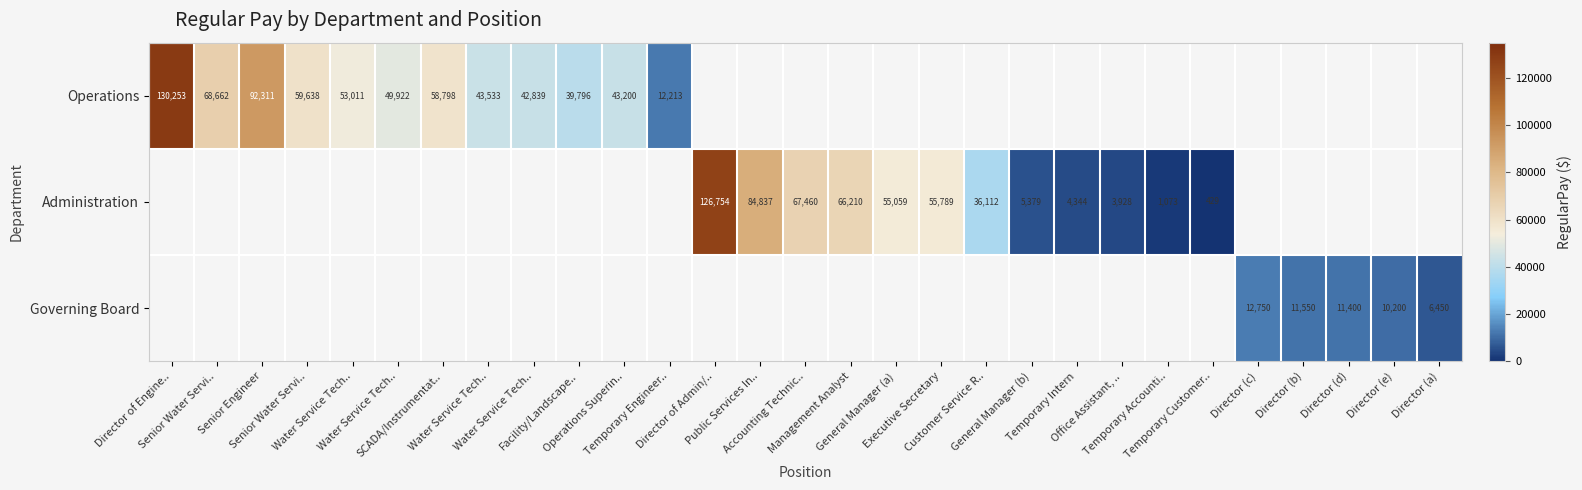

Is the value of Operations at Facility/Landscape.. greater than the value of Governing Board at Executive Secretary?

No